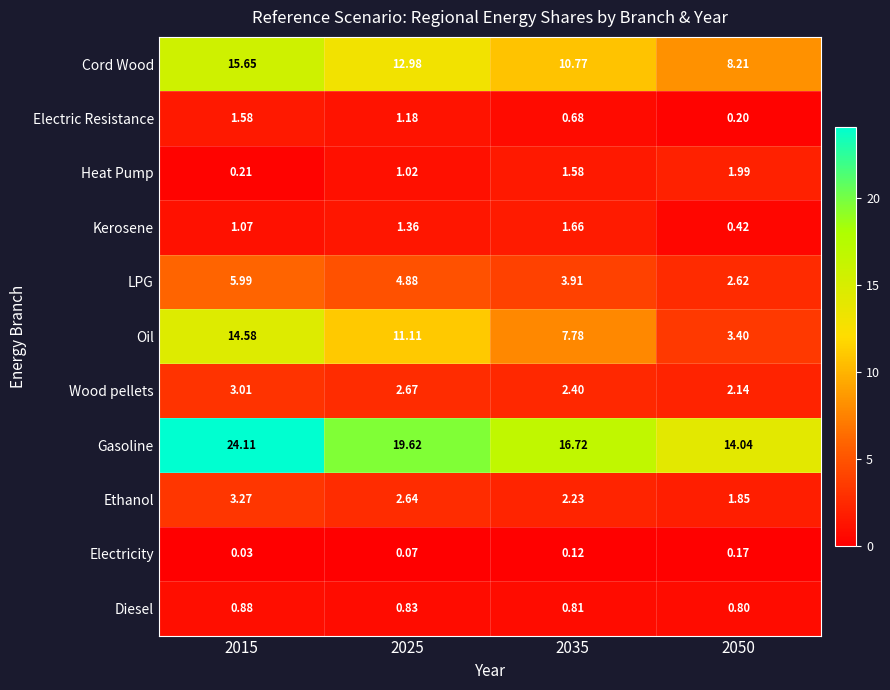

List the series in order of their peak value, lowest first.

Electricity, Diesel, Electric Resistance, Kerosene, Heat Pump, Wood pellets, Ethanol, LPG, Oil, Cord Wood, Gasoline